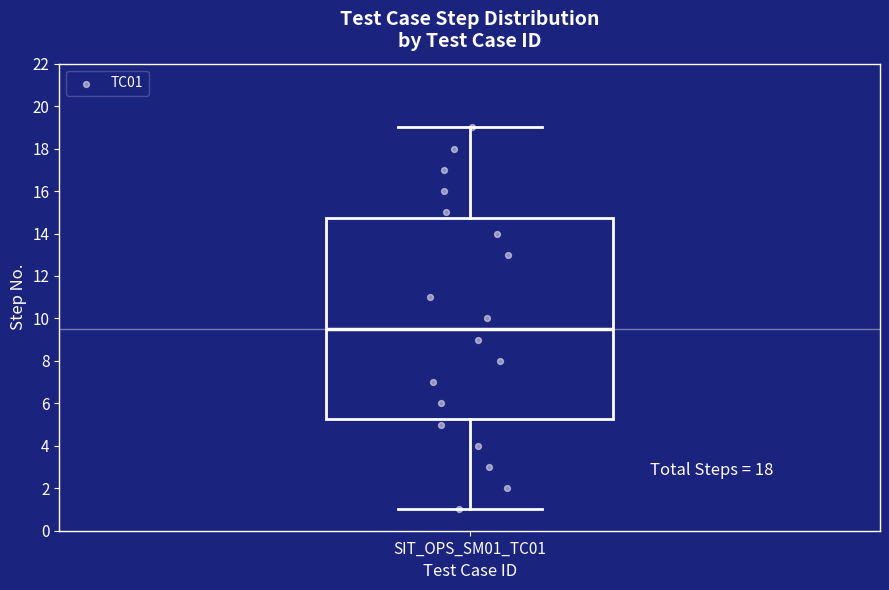

Read this box plot against the y-axis: the position of the median line, the range covered by the box, and the ends of both whiskers. The values are not printed on the chart, so give them approximately, as read against the axis.

median 9.6, box 5.2 to 14.8, whiskers 1.0 to 19.0